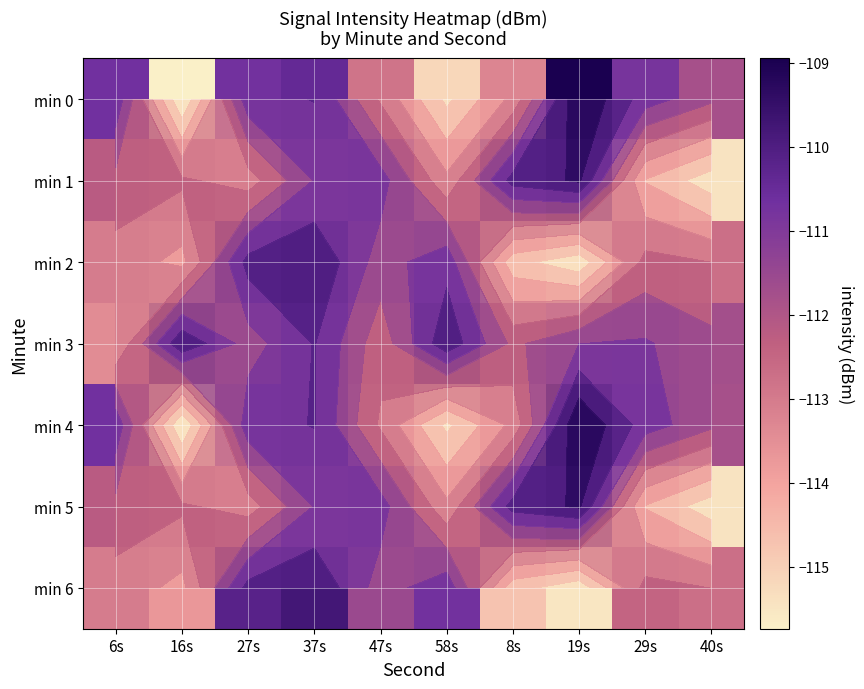

How many data points does each series have?

10